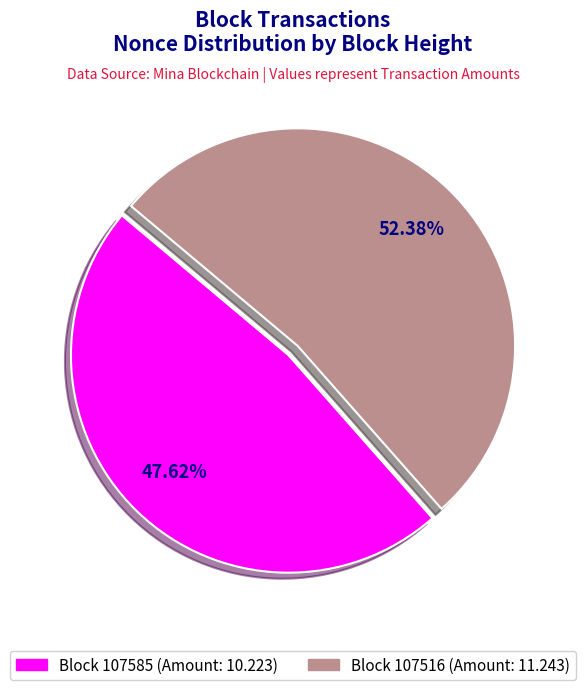

Do Block 107516 (Amount: 11.243) and Block 107585 (Amount: 10.223) together represent more than half of the pie?

Yes